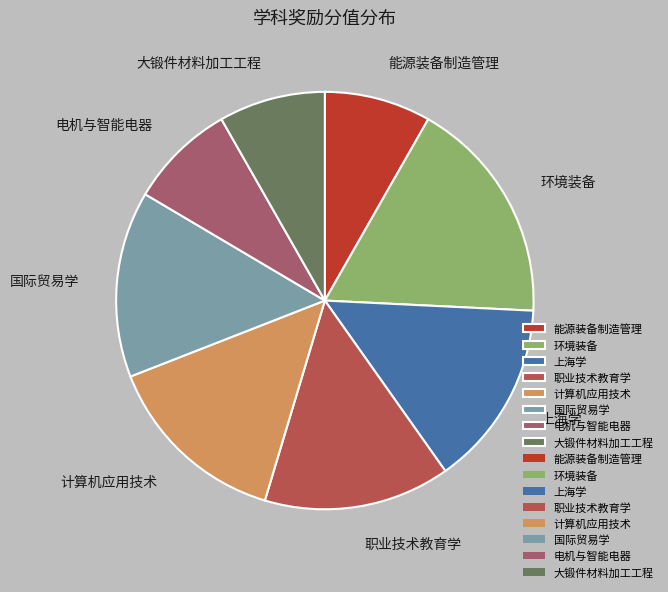

Which slice is the largest?

环境装备